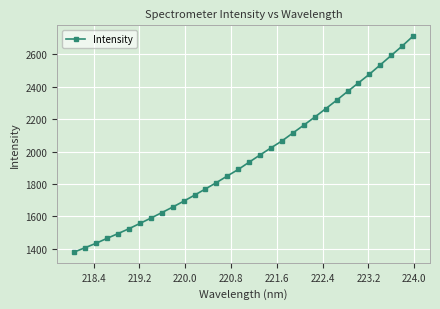

What is the difference between the second highest and minimum values?

1272.5